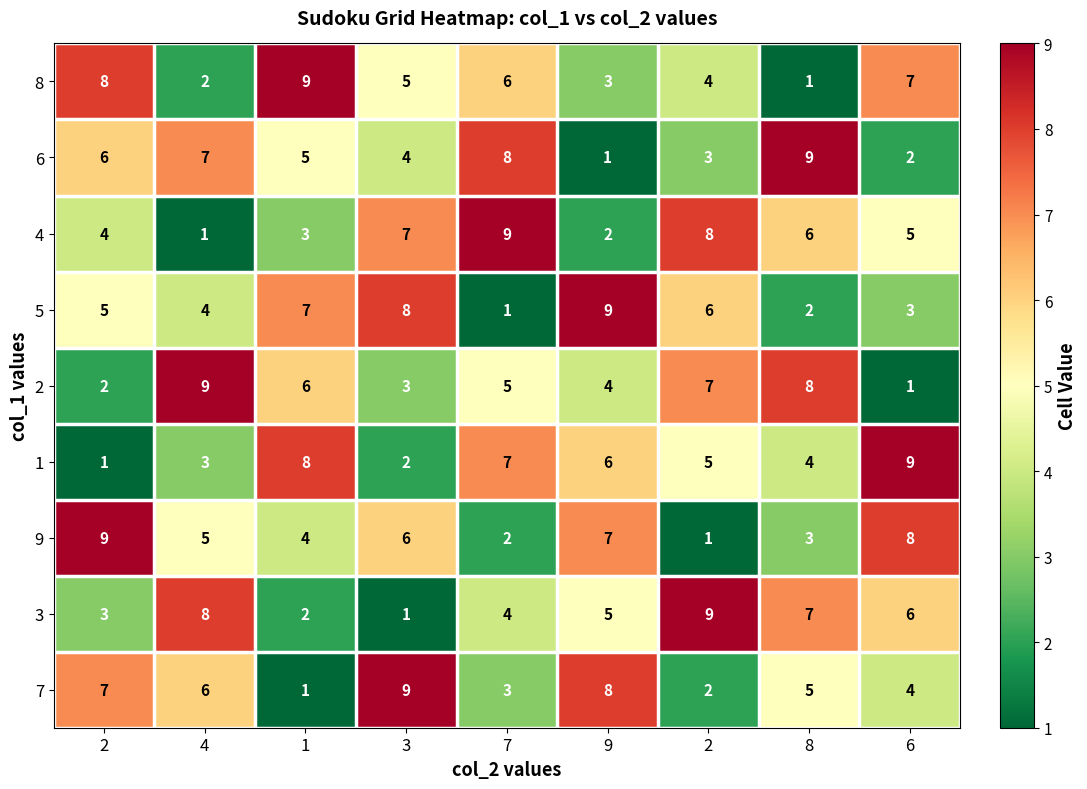

Rank the series at 6 from highest to lowest value.

1, 9, 8, 3, 4, 7, 5, 6, 2